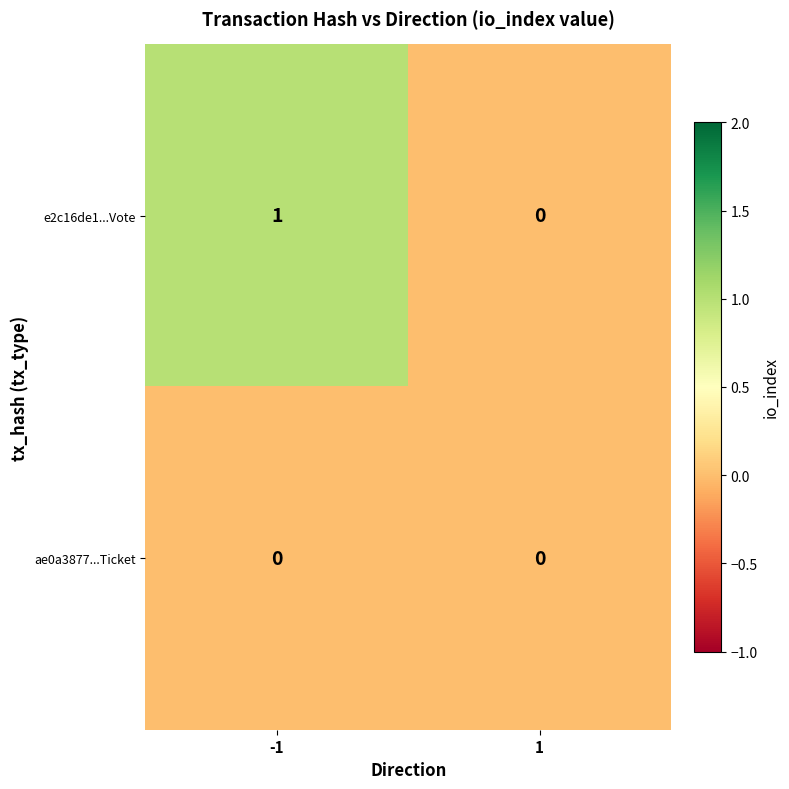

At which category is the sum across all series the highest?

-1